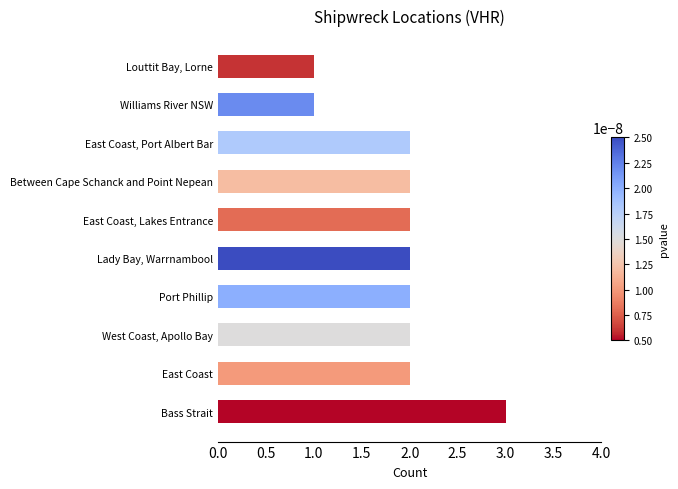

Approximately how many times larger is the value at Lady Bay, Warrnambool compared to Bass Strait?

0.7